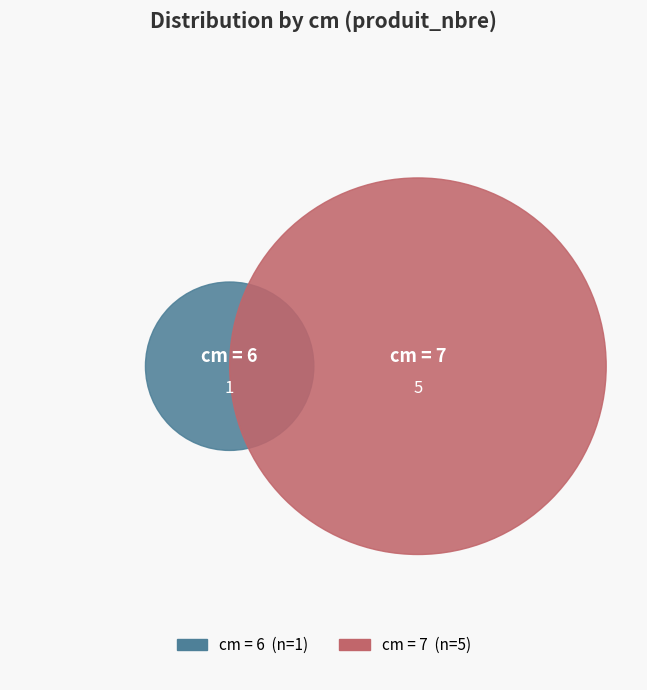

Count the number of slices in the pie.

2